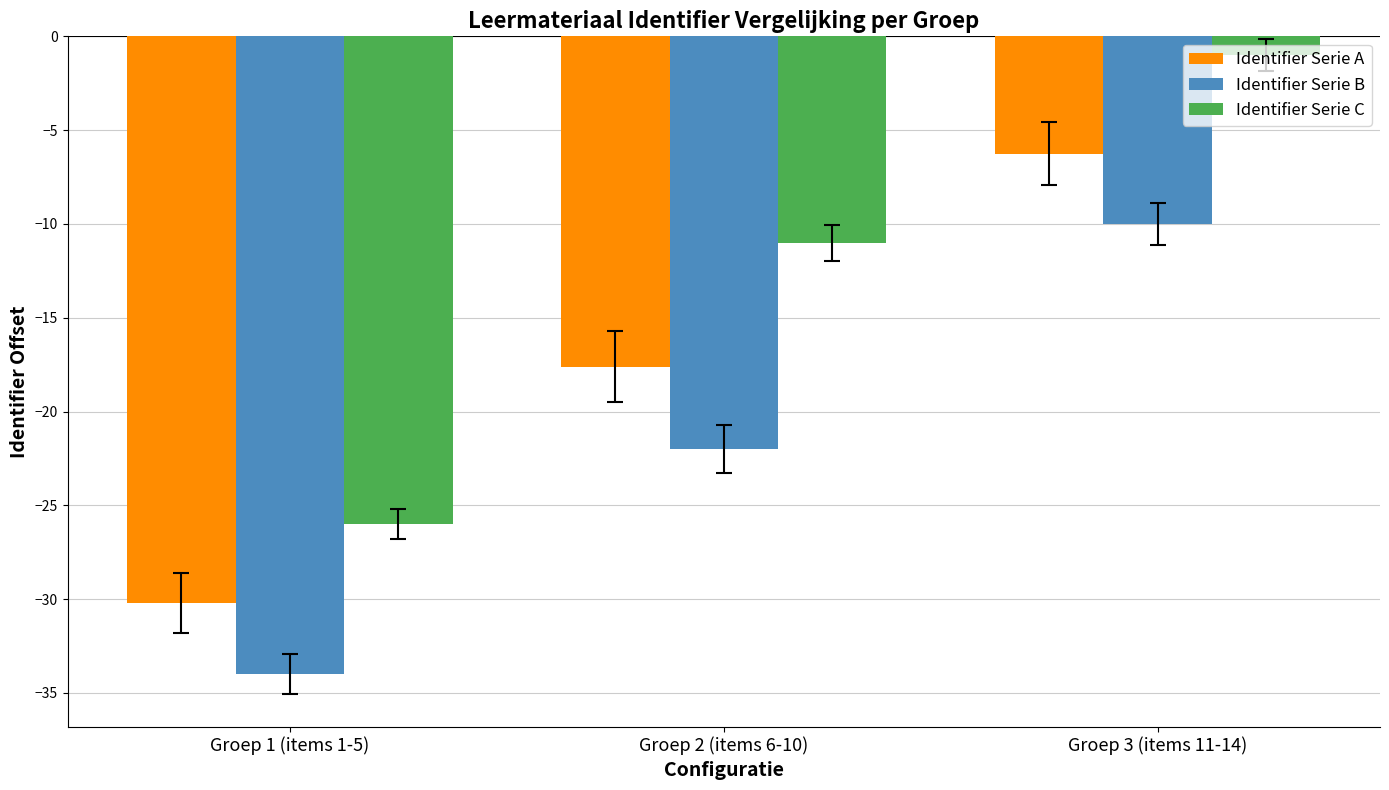

What is the label of the 3rd bar from the left?

Groep 3 (items 11-14)